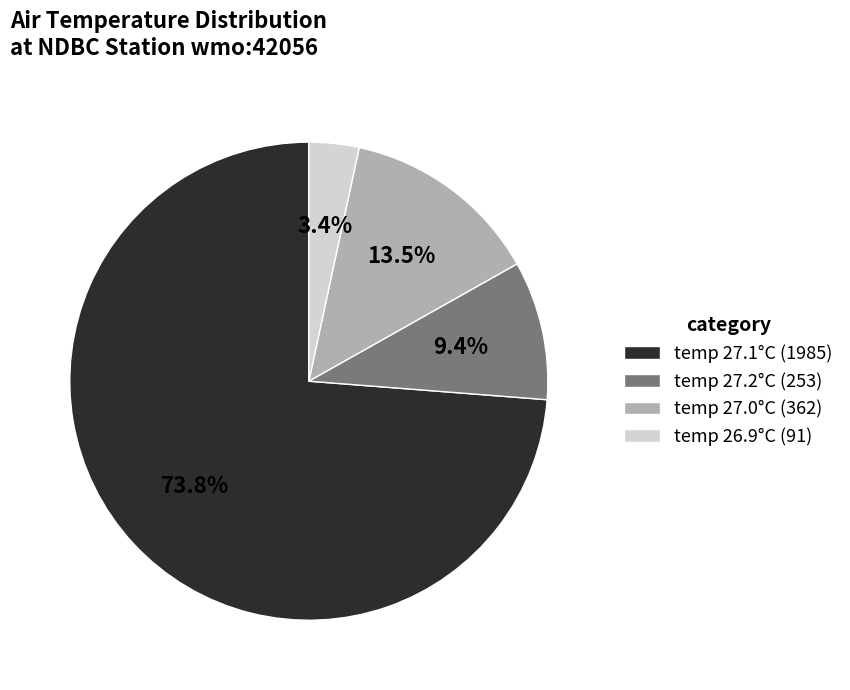

Combined, do temp 26.9°C (91) and temp 27.2°C (253) account for over 50%?

No